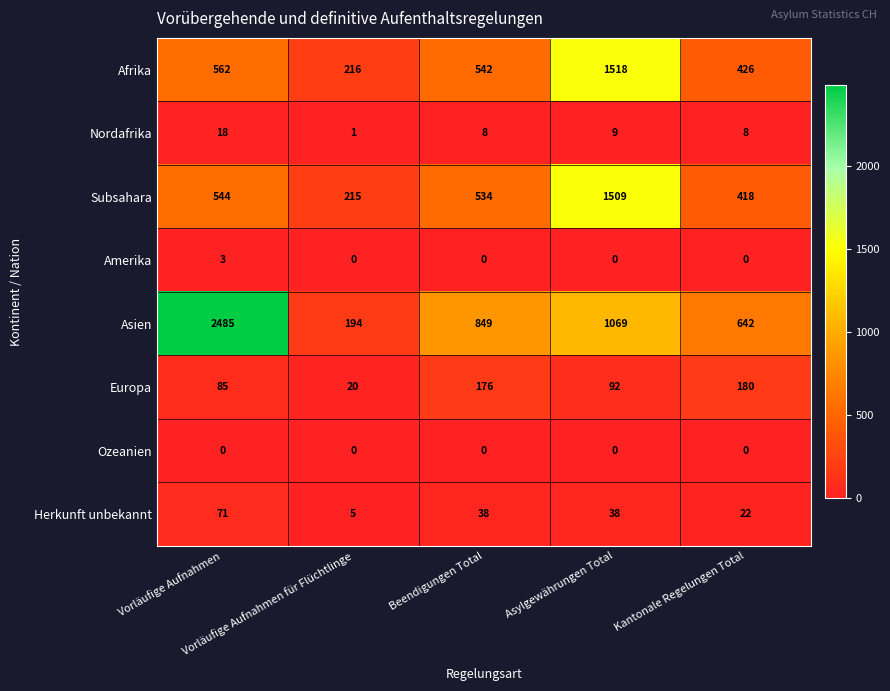

At which category is the sum across all series the highest?

Asylgewährungen Total